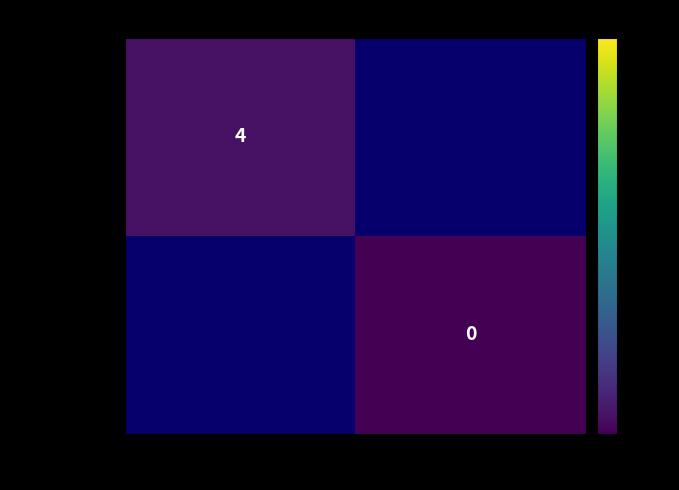

True or false: bb15e3967e… has a value of 6 at -1.

False